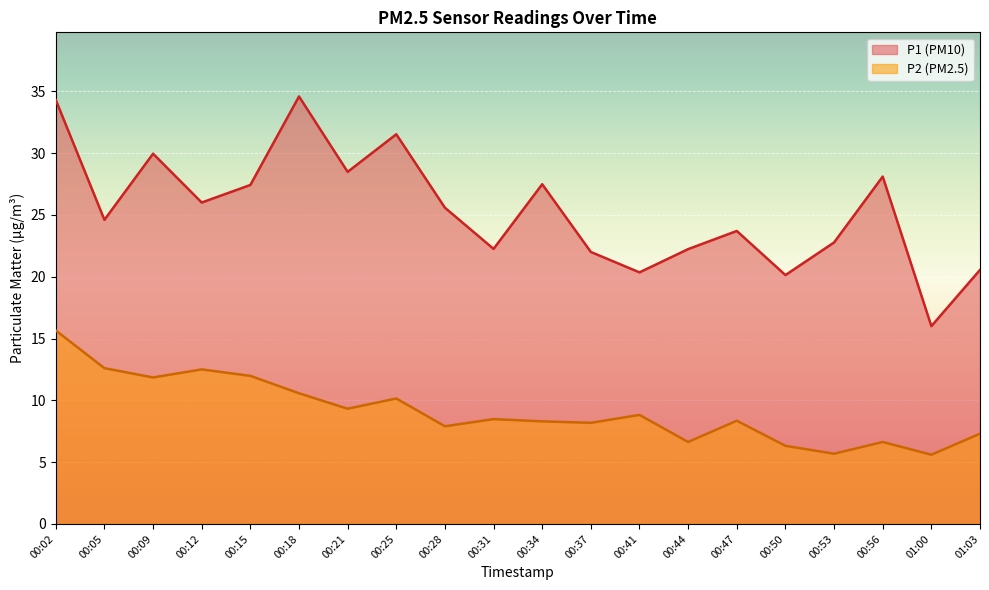

At which category is the sum across all series the highest?

00:02